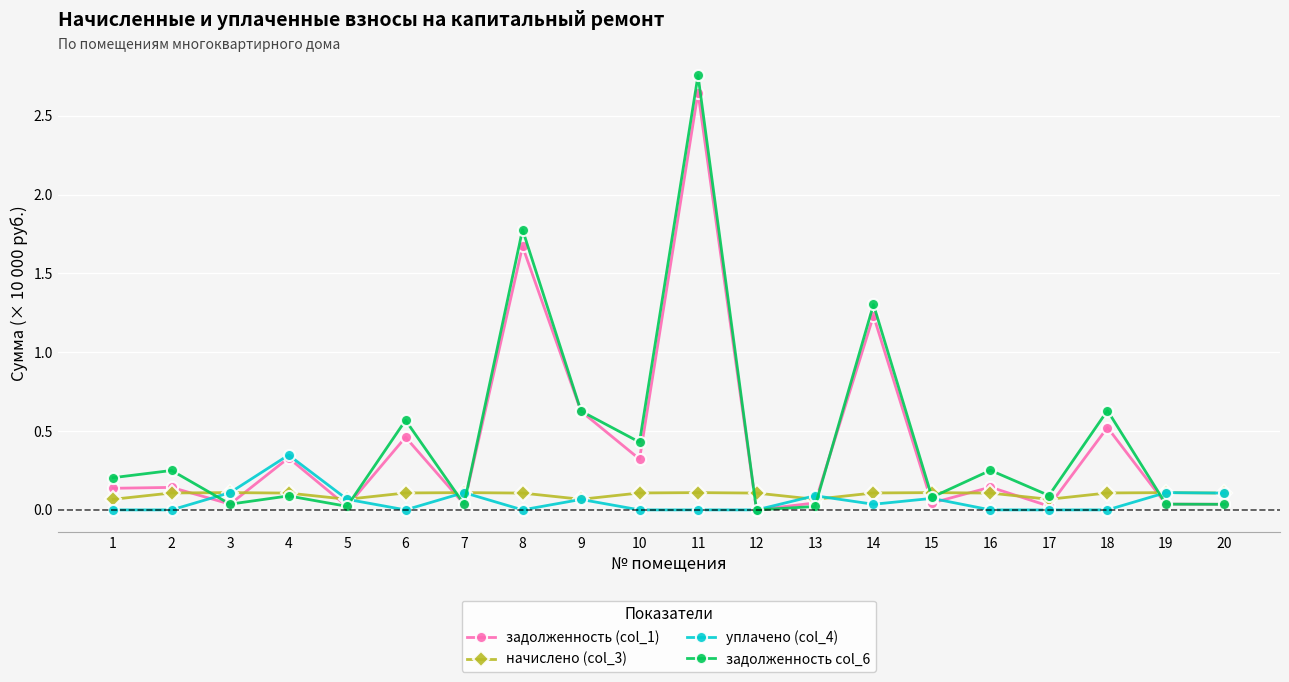

Which category has the highest value in the задолженность col_6 series?

11